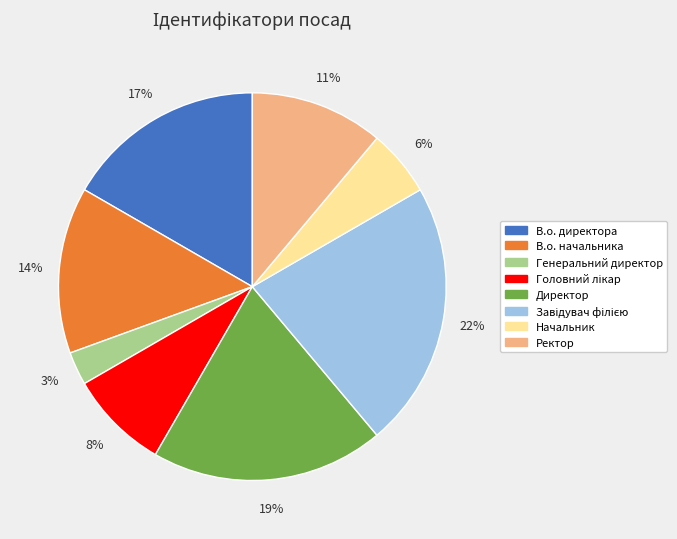

To the nearest percent, what is the difference between the largest and smallest slice percentages?

19%